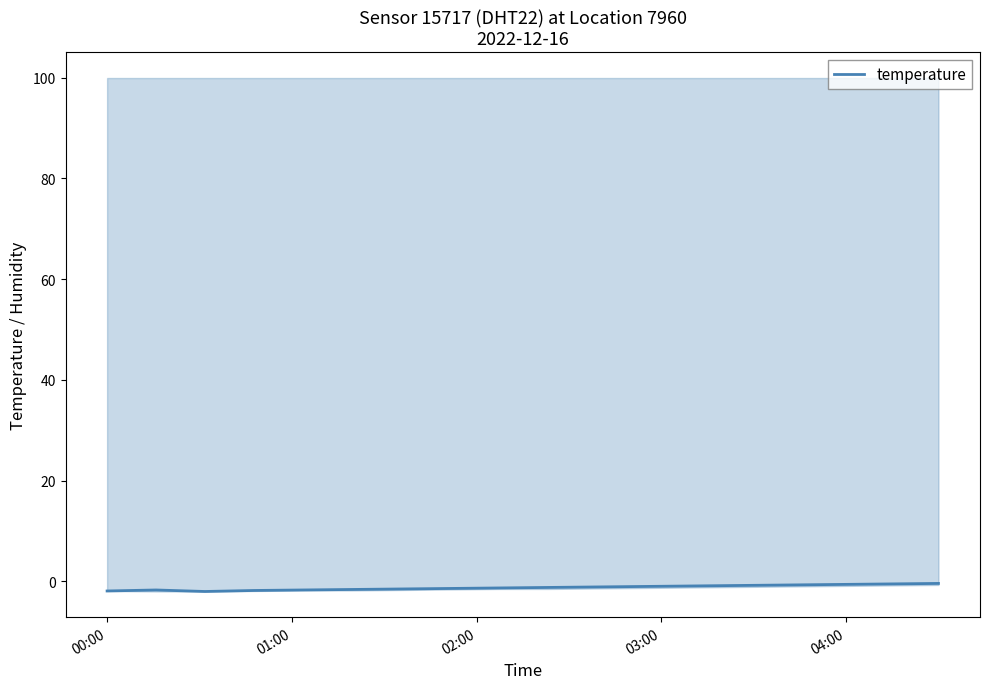

Count the number of categories in the chart.

18